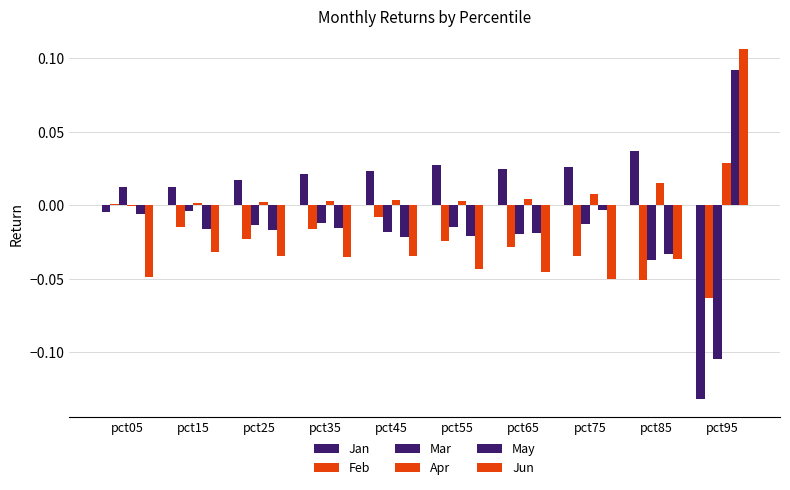

What is the total value across all series at pct45?

-0.1